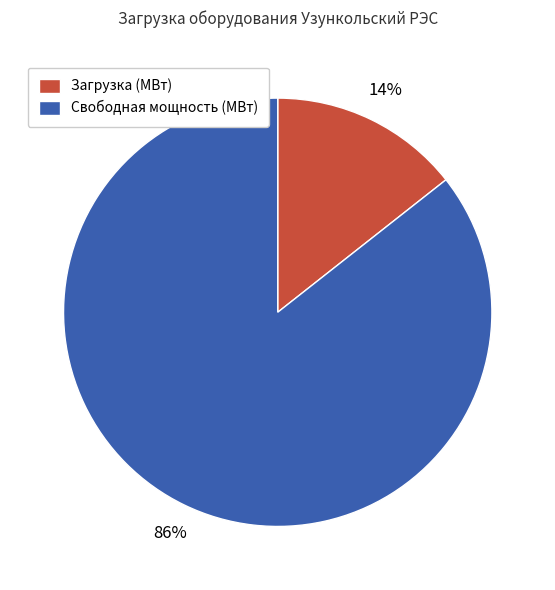

Rank the categories by value from lowest to highest.

Загрузка (МВт), Свободная мощность (МВт)